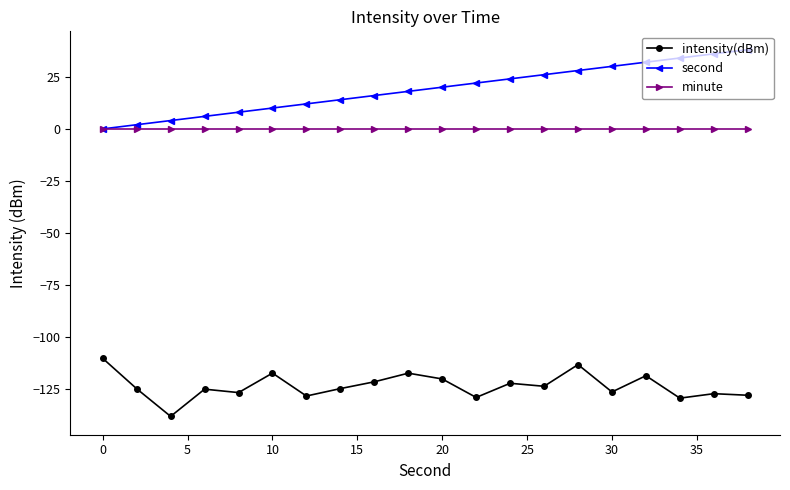

True or false: minute and intensity(dBm) cross at least once.

False